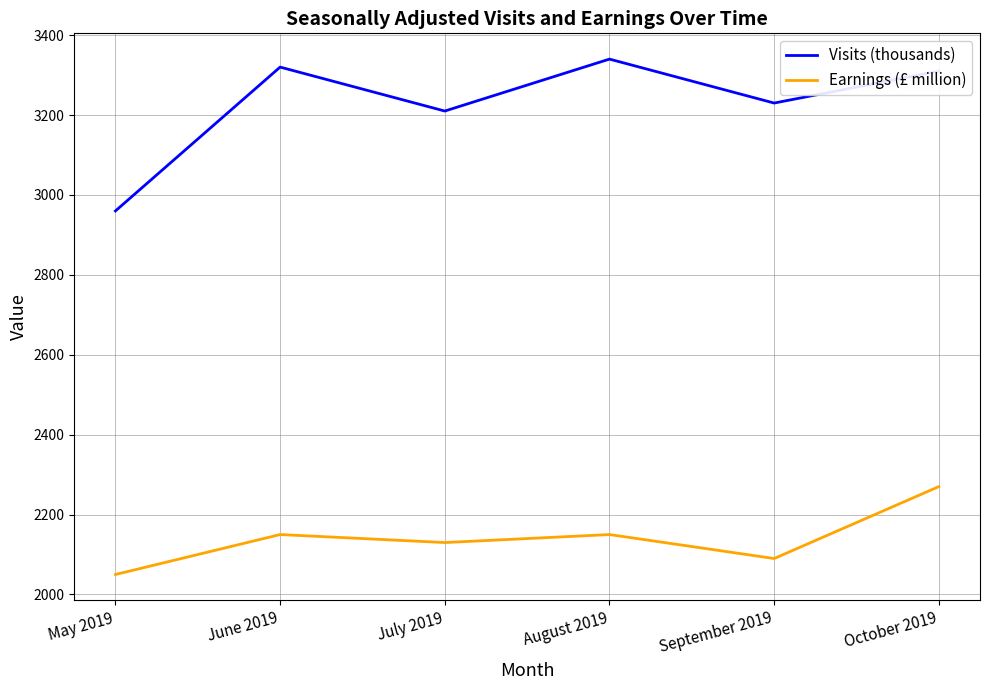

True or false: Visits (thousands) and Earnings (£ million) intersect in this chart.

False